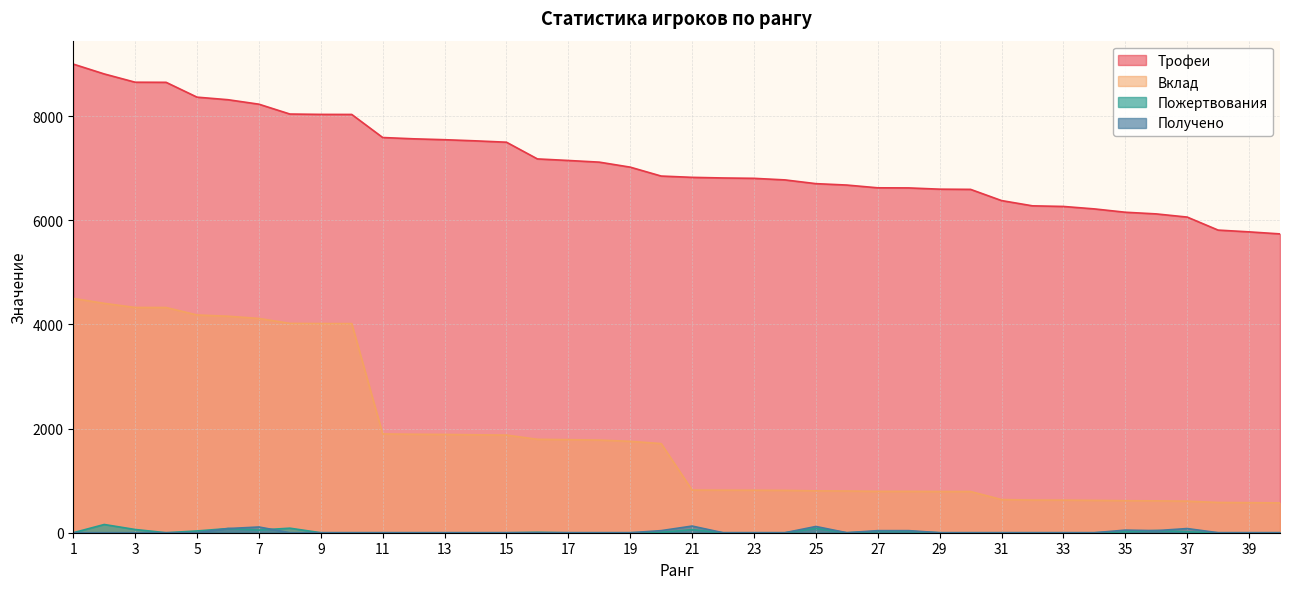

The value of Пожертвования at 16 is 10. True or false?

False